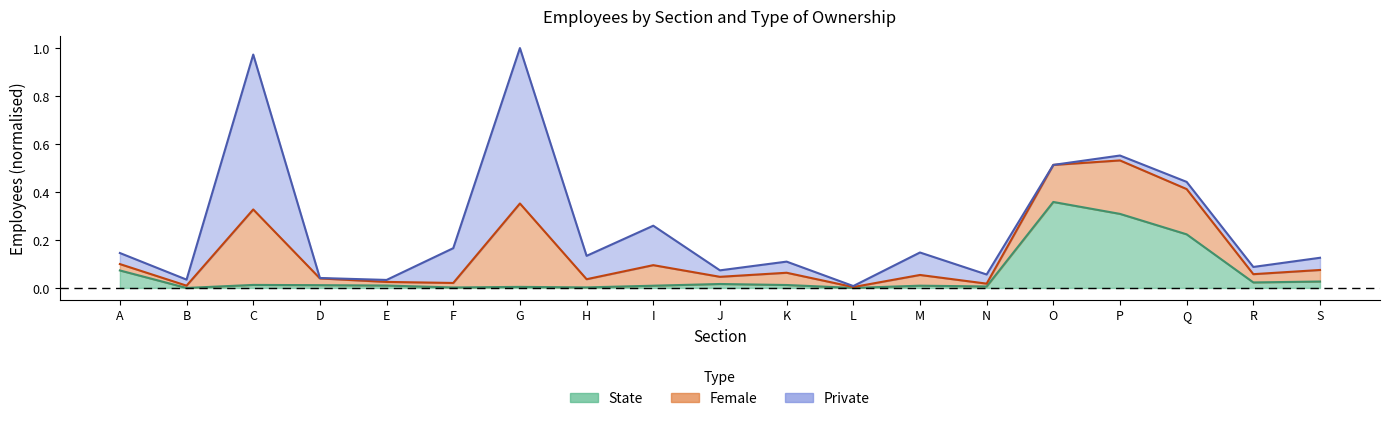

Which category has the lowest value in the state series?

B